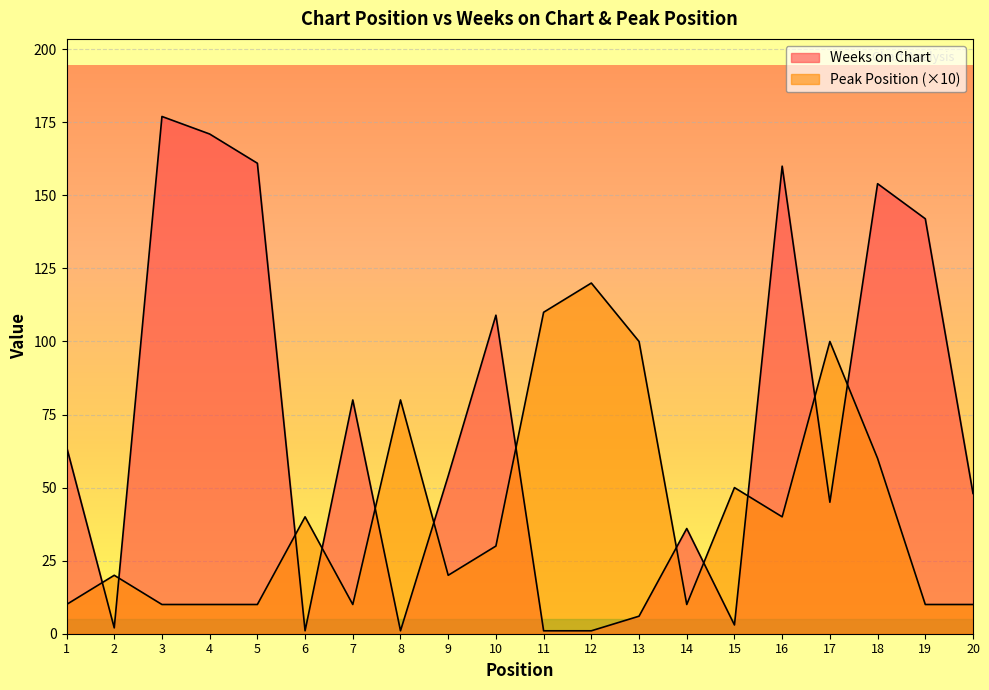

Which has a higher value, 9 or 4?

4